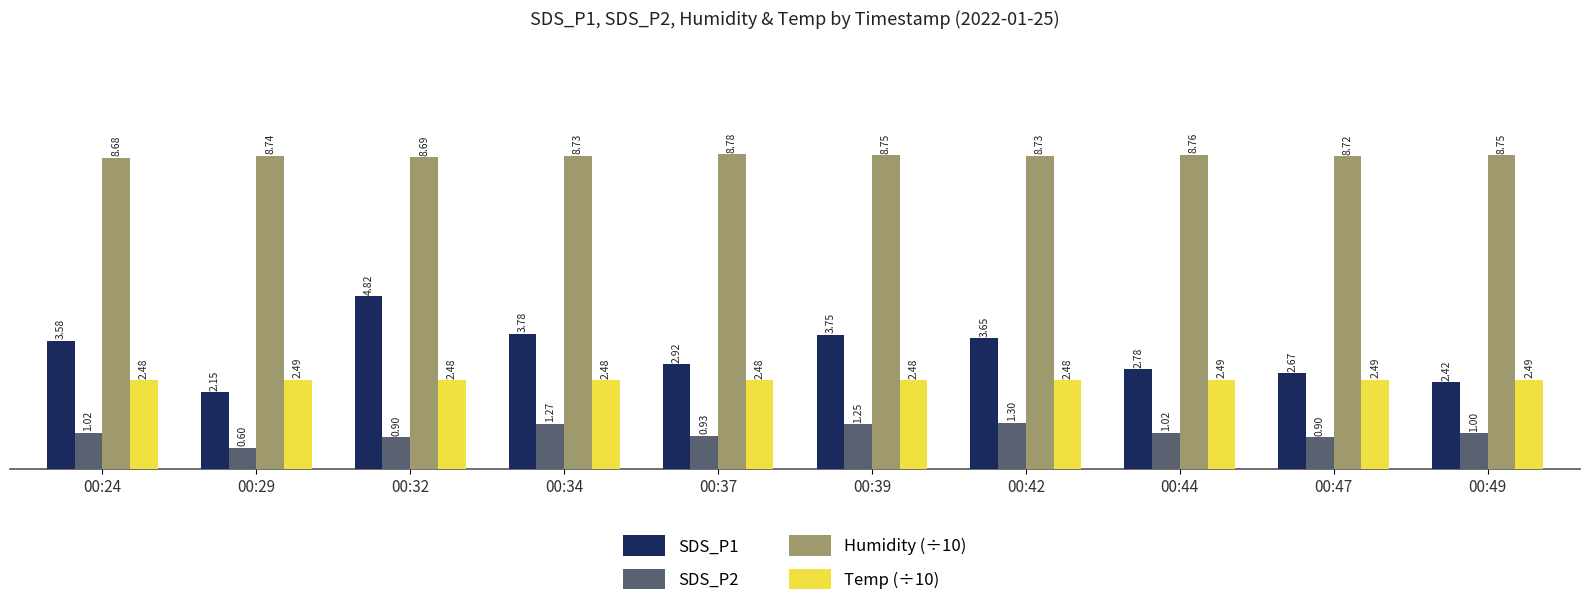

At which category is the sum across all series the highest?

00:32